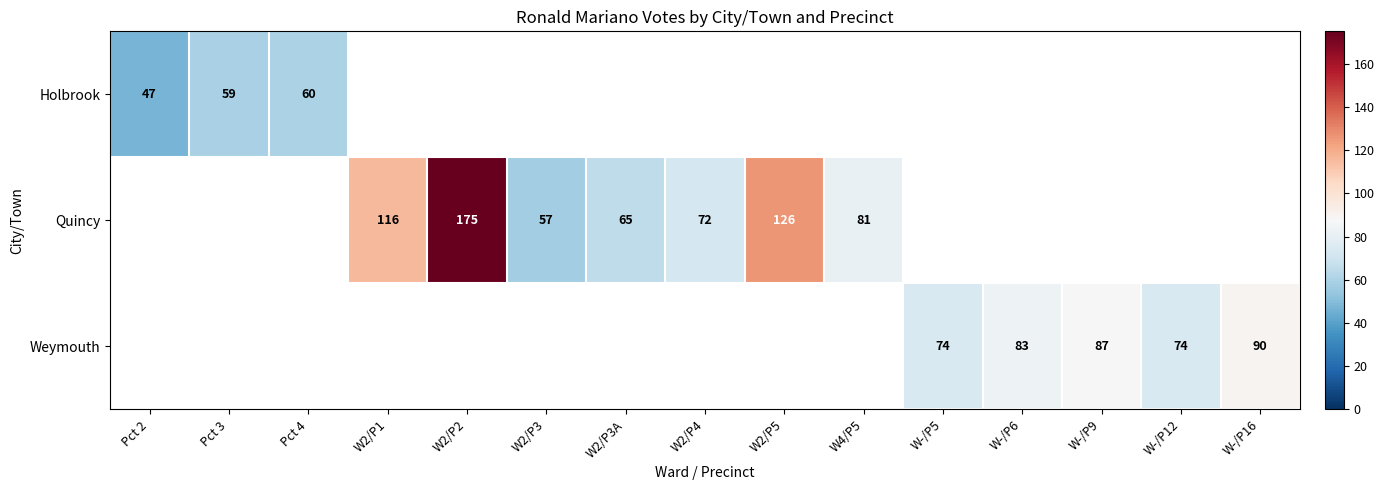

What is the difference between the Quincy values at W2/P2 and W4/P5?

94